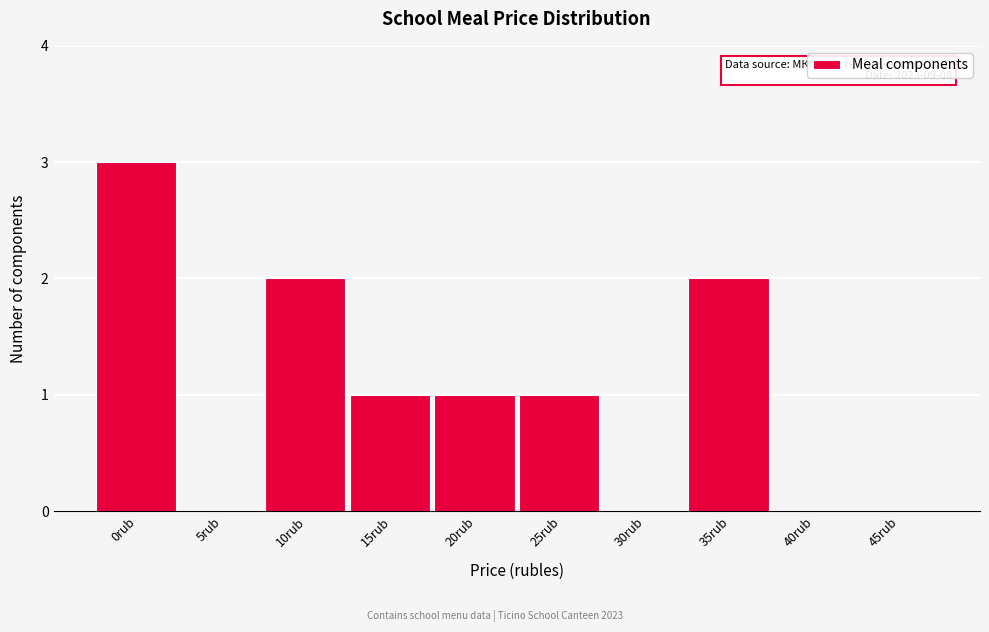

Reading right to left, transcribe all the data shown in this chart.

45rub=0	40rub=0	35rub=2	30rub=0	25rub=1	20rub=1	15rub=1	10rub=2	5rub=0	0rub=3